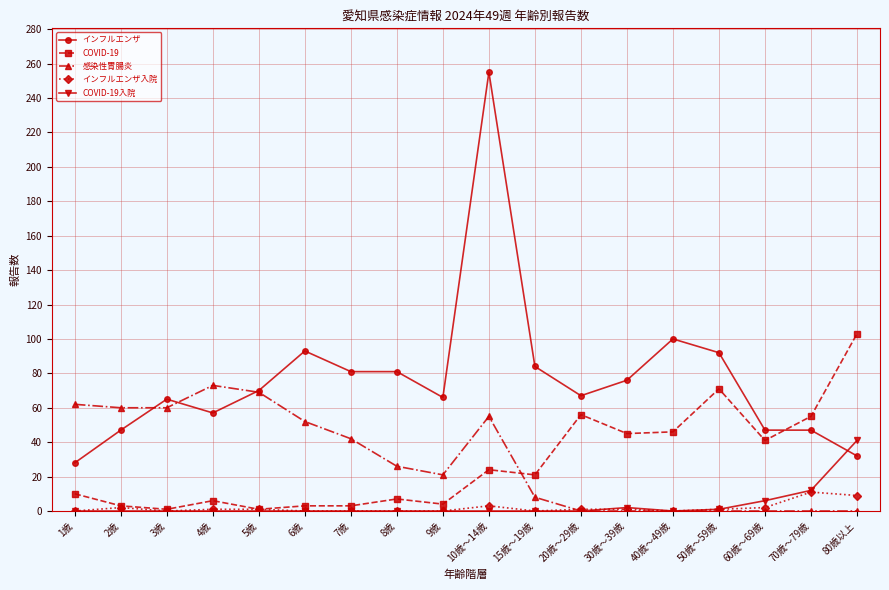

In 感染性胃腸炎, how many points are higher than both neighbors (excluding endpoints)?

2